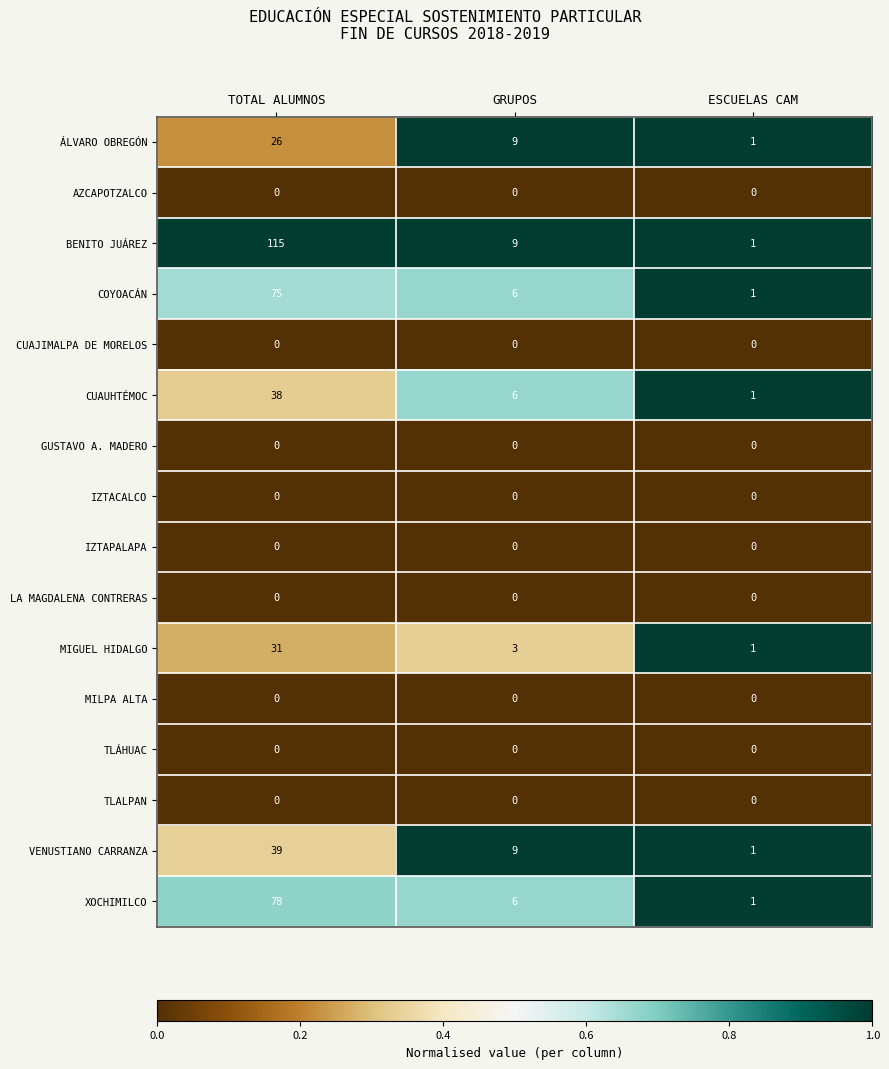

At which label does ÁLVARO OBREGÓN first exceed 9?

TOTAL ALUMNOS